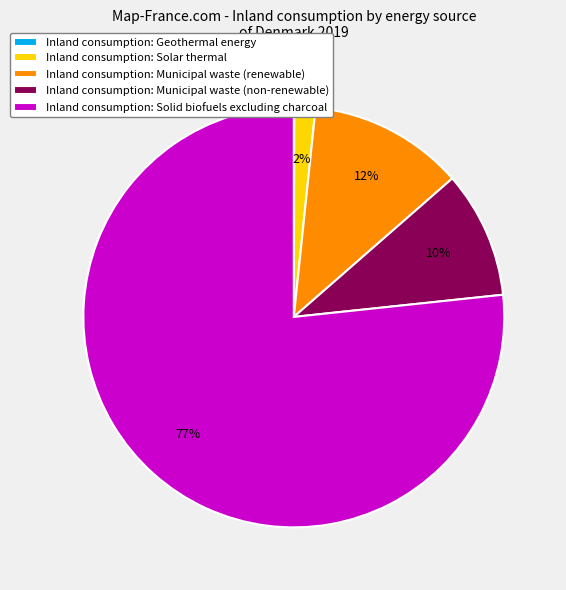

Which category has the biggest portion of the pie?

Inland consumption: Solid biofuels excluding charcoal